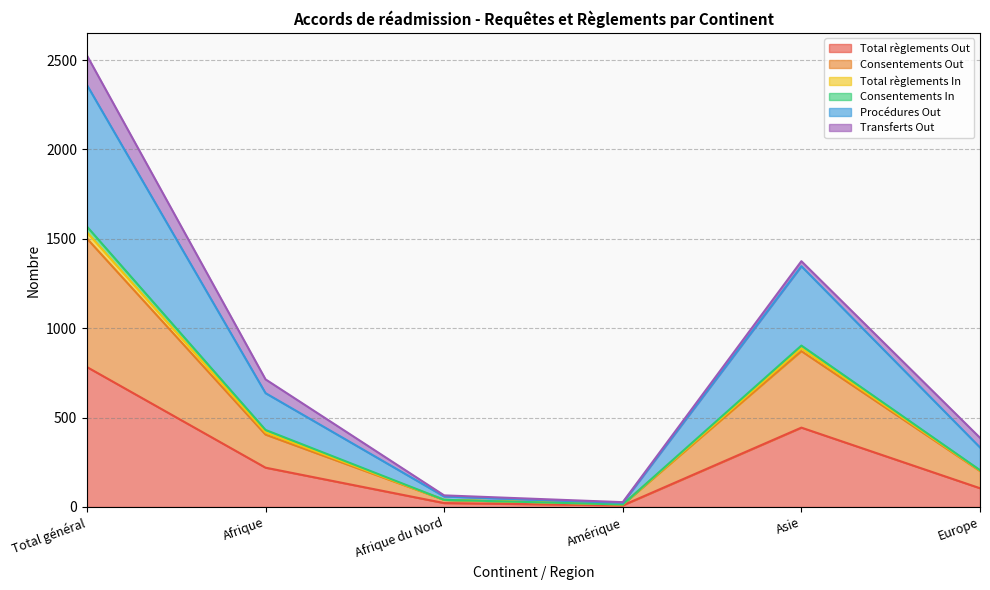

What is the highest value of the Total règlements Out series?

783